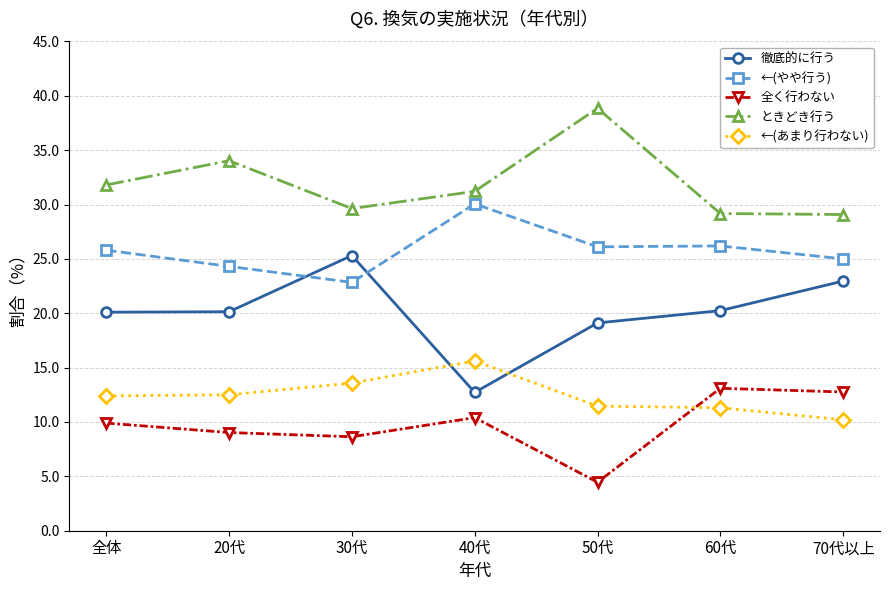

True or false: 全く行わない and ←(やや行う) cross at least once.

False